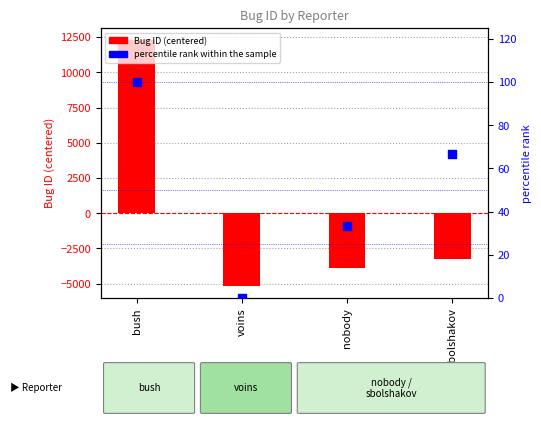

Is the value of percentile rank within the sample at sbolshakov greater than the value of Bug ID (centered) at sbolshakov?

Yes